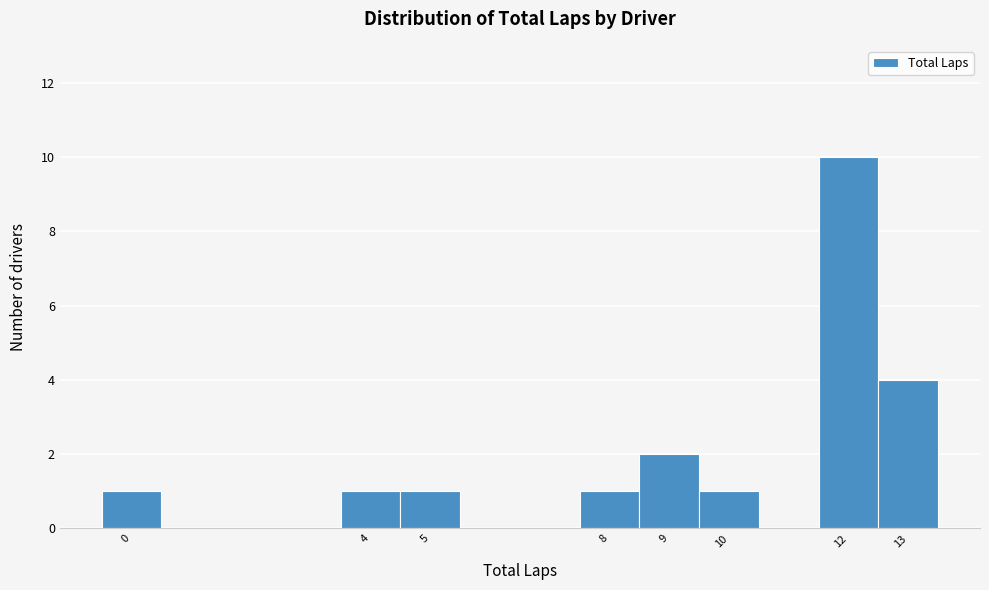

Reading left to right, list every bar in this chart as the range it spans on the x-axis followed by its height. The values are not printed on the chart, so give them approximately, as read against the axis.

-0.5 to 0.5: 1
0.5 to 1.5: 0
1.5 to 2.5: 0
2.5 to 3.5: 0
3.5 to 4.5: 1
4.5 to 5.5: 1
5.5 to 6.5: 0
6.5 to 7.5: 0
7.5 to 8.5: 1
8.5 to 9.5: 2
9.5 to 10.5: 1
10.5 to 11.5: 0
11.5 to 12.5: 10
12.5 to 13.5: 4